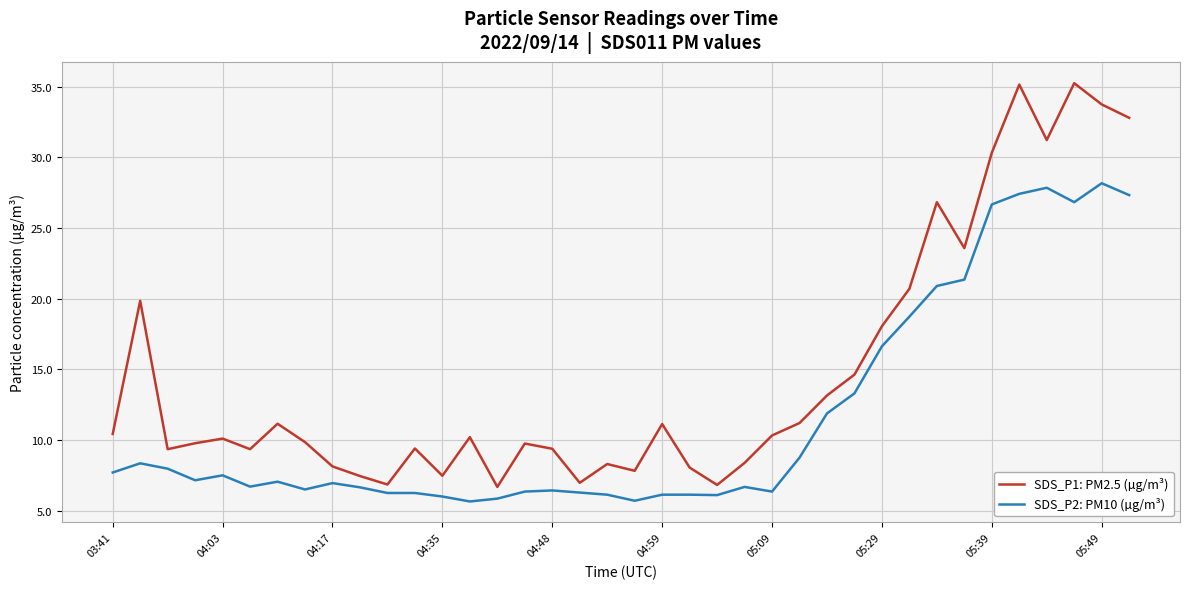

In SDS_P1: PM2.5 (µg/m³), how many points are higher than both neighbors (excluding endpoints)?

11